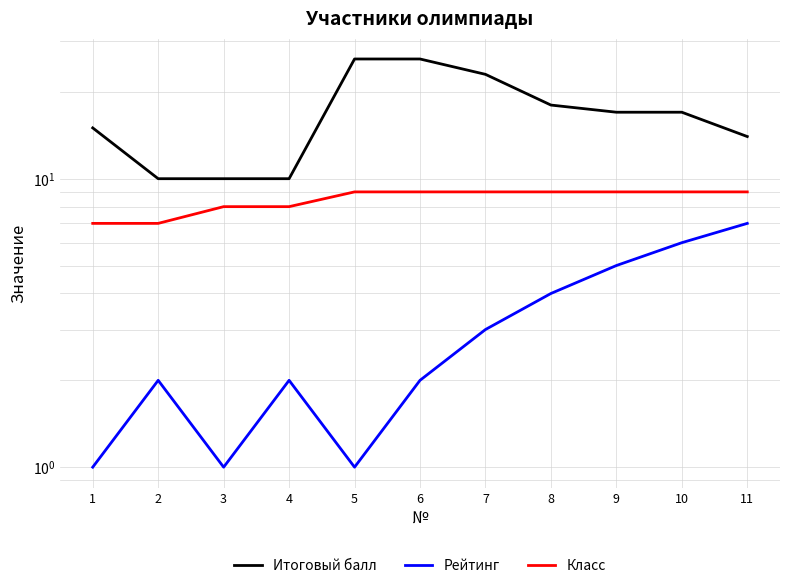

How many distinct data groups are displayed?

3